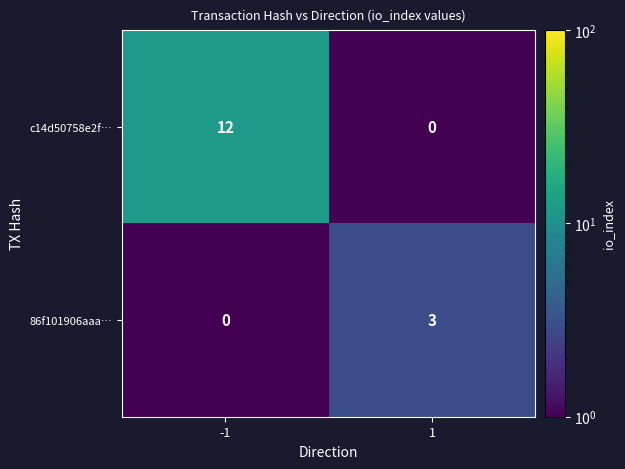

The value of 86f101906aaa… at 1 is 1. True or false?

False